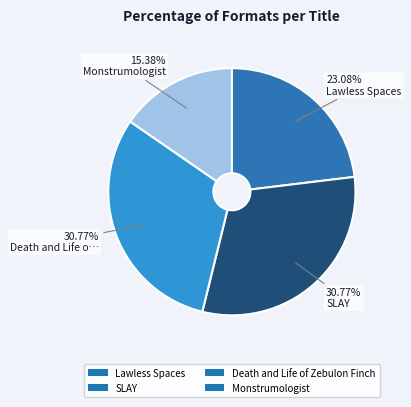

What is the smallest slice in the pie chart?

Monstrumologist